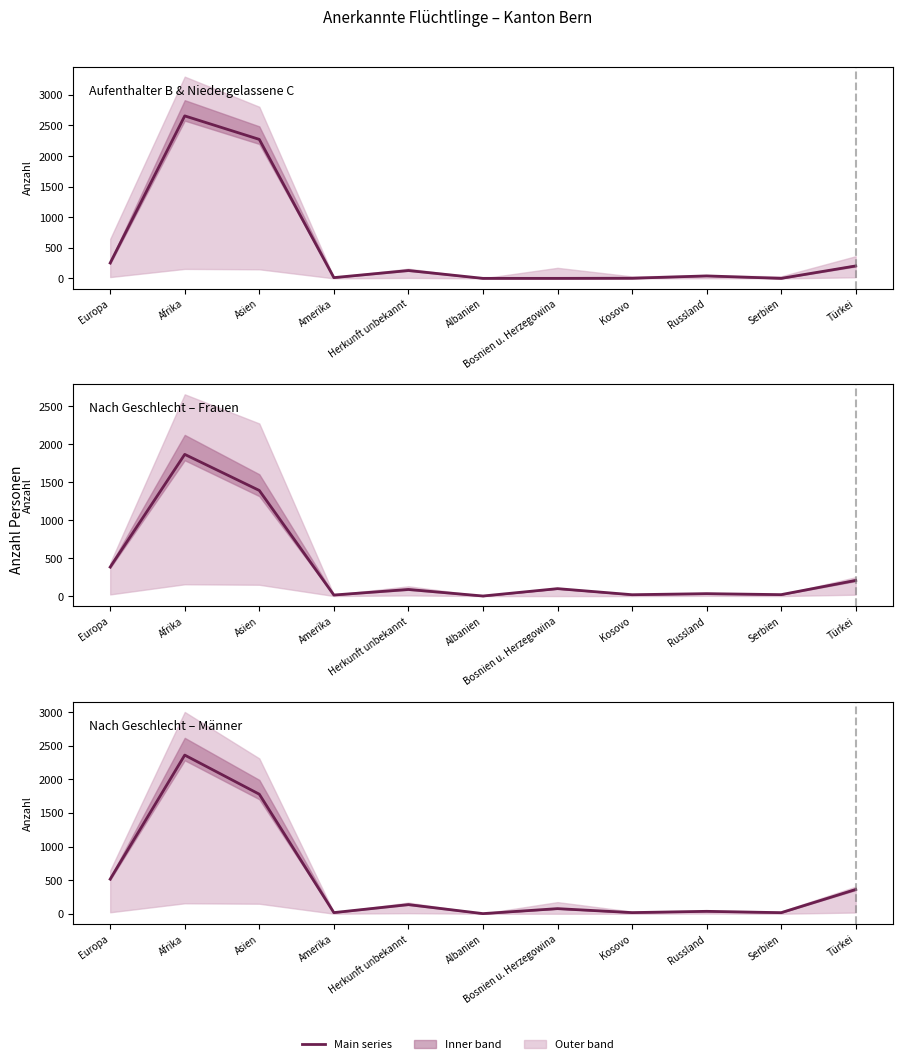

How many lines are shown in the chart?

3